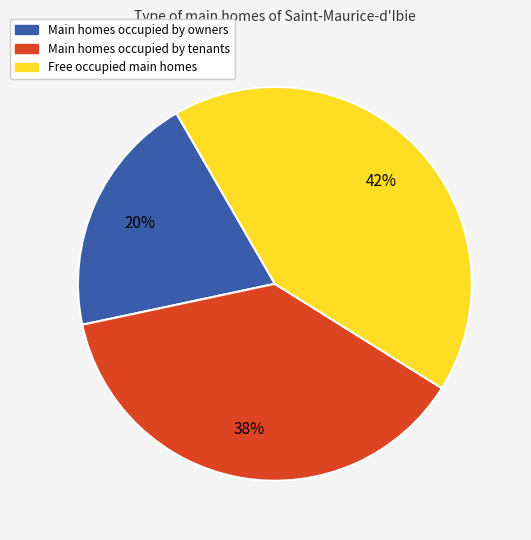

Is there any slice that represents more than half of the pie?

No